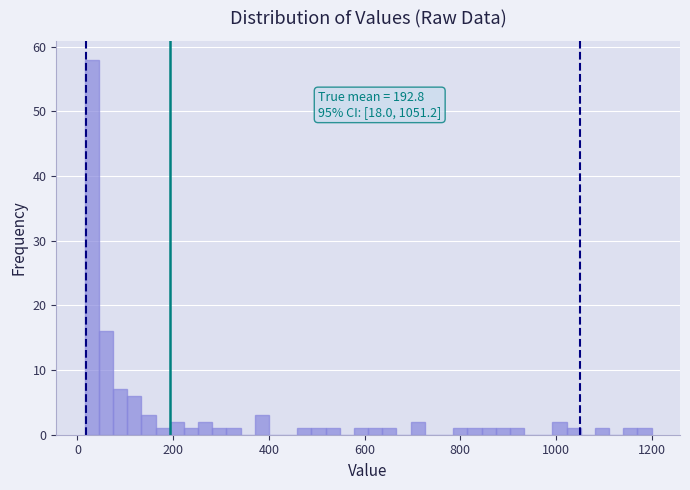

Around what value on the x-axis is the tallest bar? Give the approximate position of its centre, as read against the axis.

20